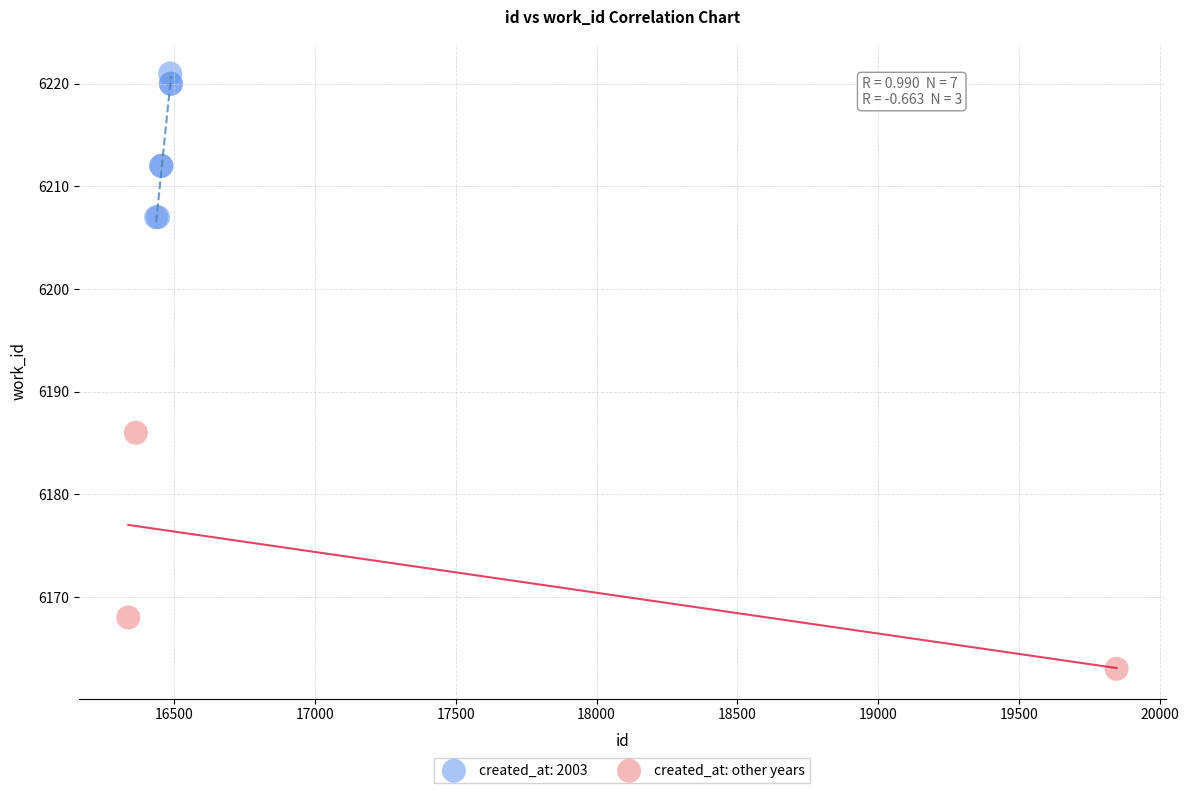

Which series contains the lowest Y value?

created_at: other years